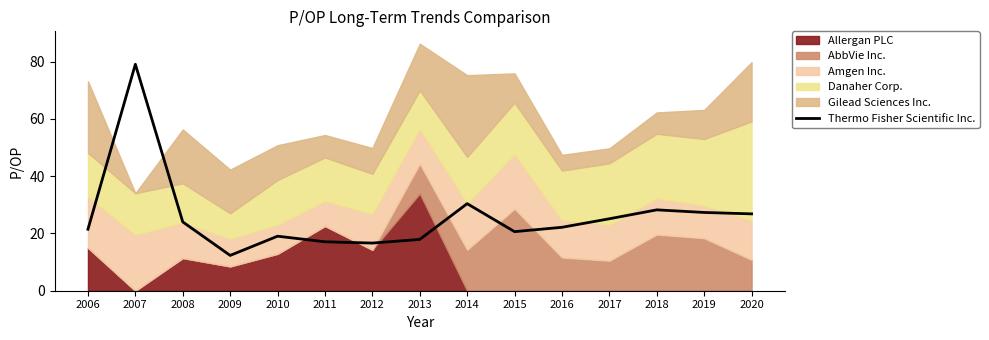

Does the chart display data point markers on the line(s)?

No